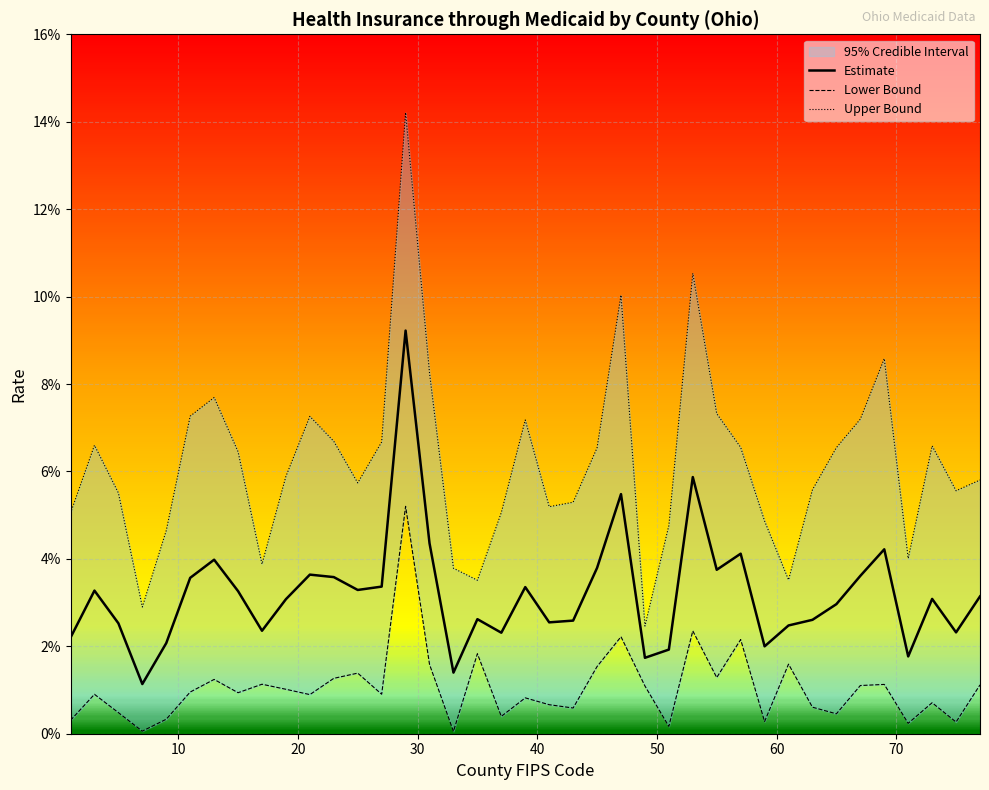

List the series in order of their overall mean, highest first.

Upper Bound, Estimate, Lower Bound